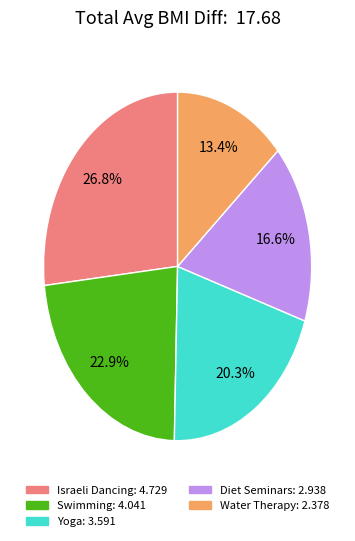

Combined, do Swimming and Diet Seminars account for over 50%?

No